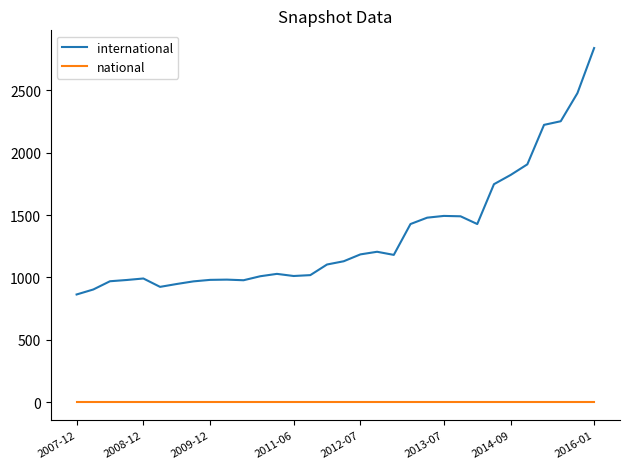

True or false: international and national cross at least once.

False